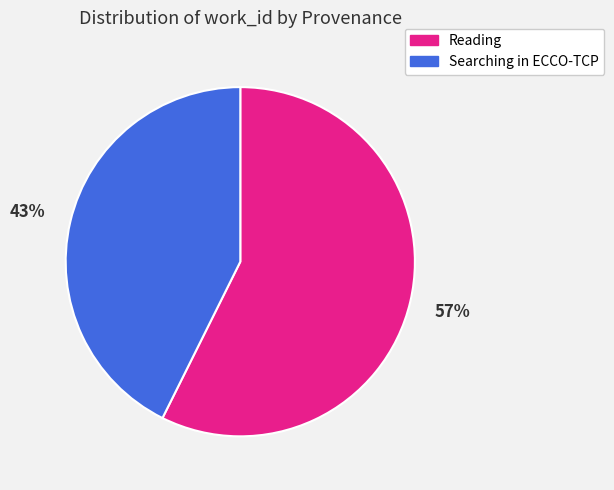

Is the sum of Reading and Searching in ECCO-TCP greater than half?

Yes